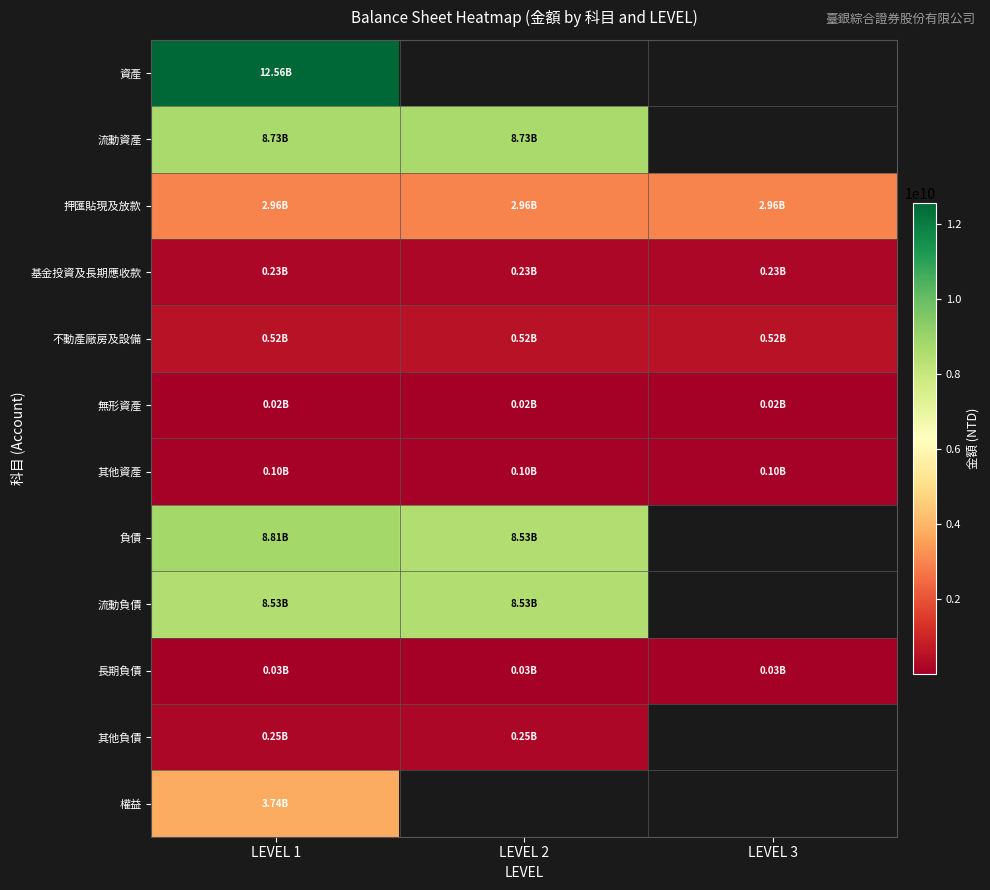

At which label is 不動產廠房及設備 closest to 517784792?

LEVEL 1